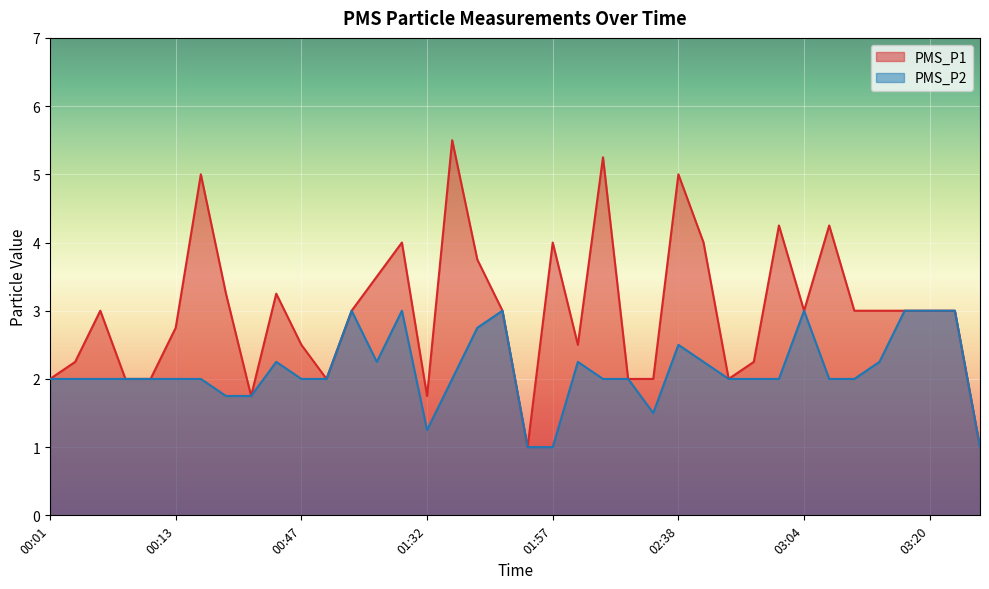

What is the difference between the PMS_P2 values at 00:47 and 03:20?

1.0